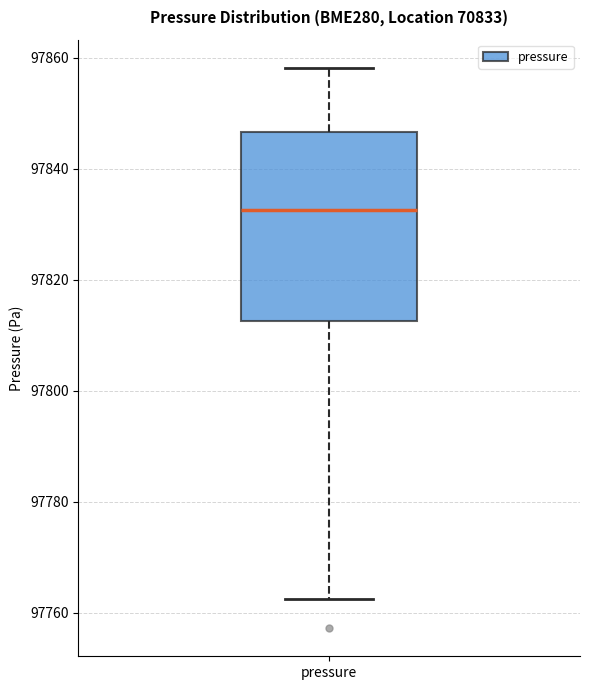

Transcribe this box plot: give where the median line is, the range the box spans, and where the two whiskers end, as read against the y-axis. The values are not printed on the chart, so give them approximately, as read against the axis.

median 97832, box 97812 to 97846, whiskers 97762 to 97858